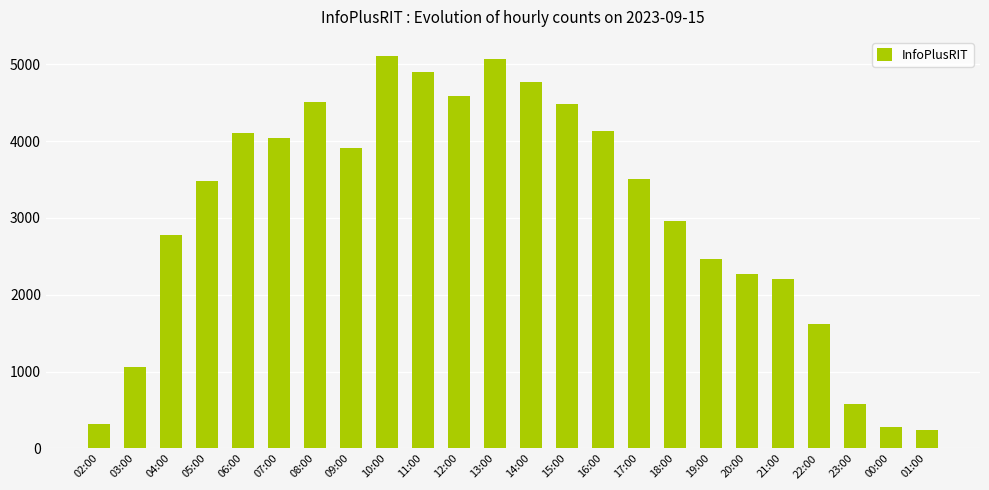

Does the chart contain stacked bars?

No